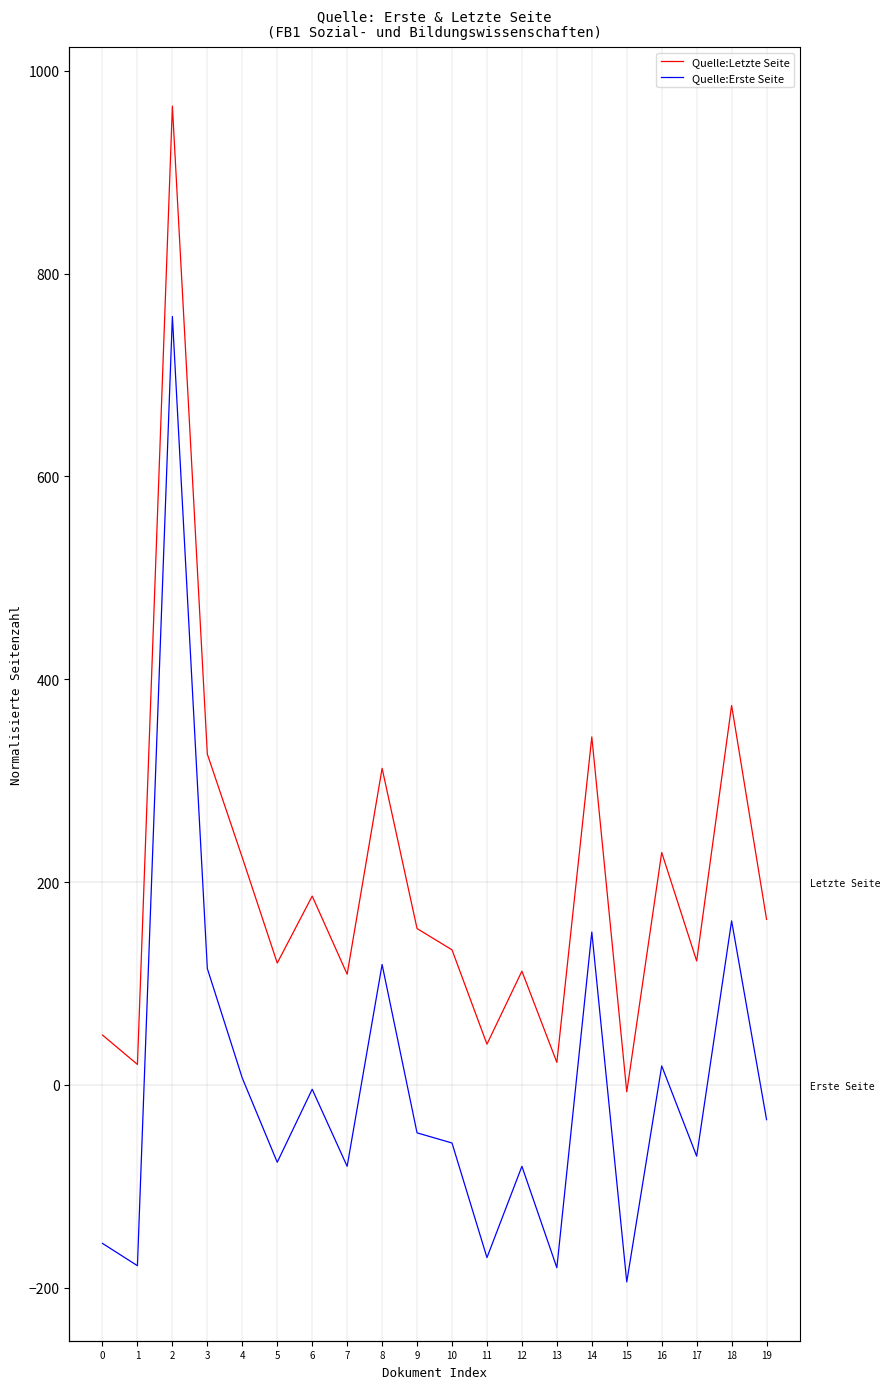

At which category does Quelle:Letzte Seite reach its first local peak?

2